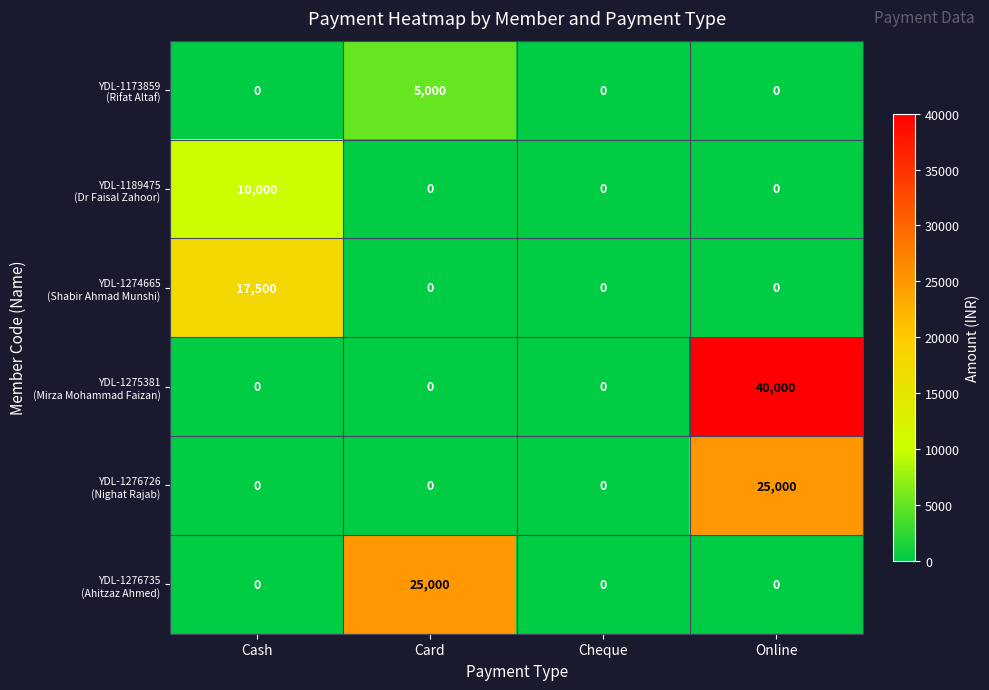

What is the difference between the highest and lowest values at Online?

40000